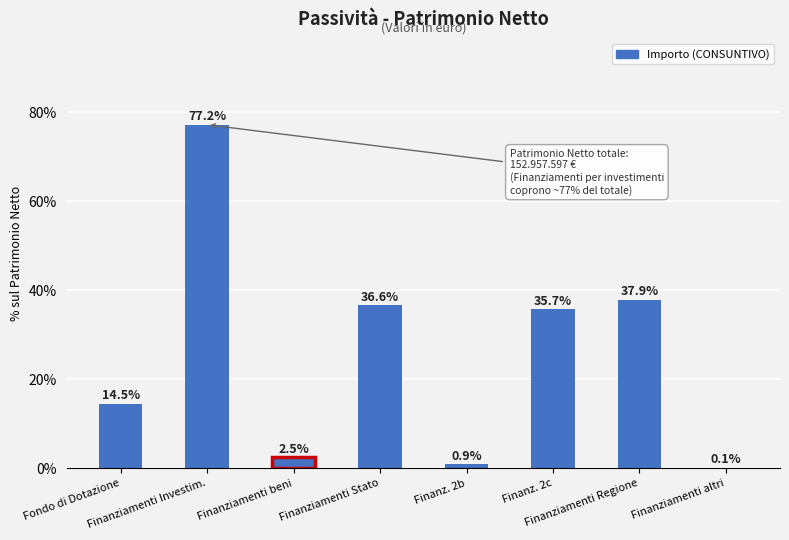

What is the maximum value shown in the chart?

77.2